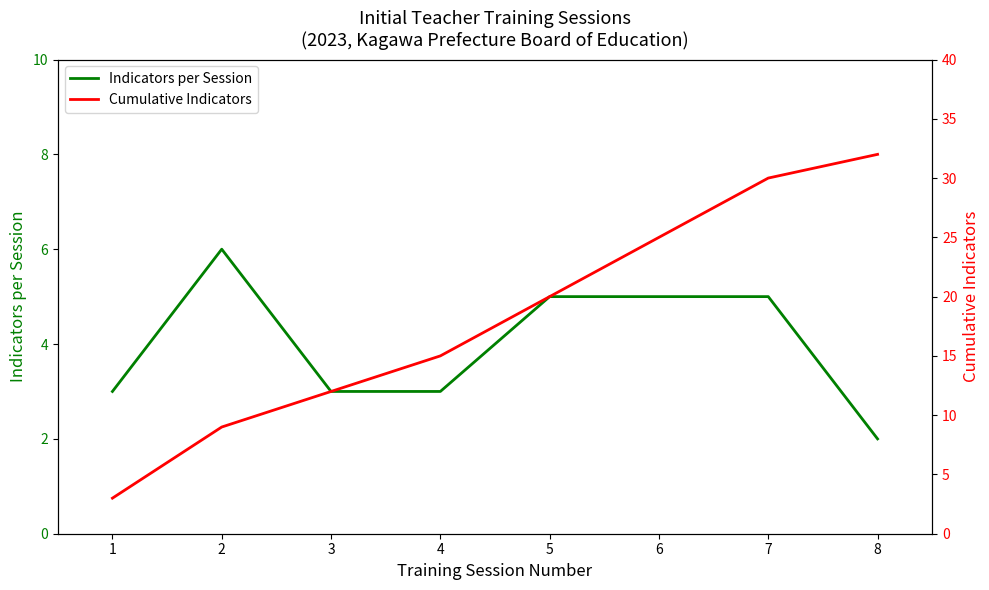

Which has a higher value, 1 or 3?

1